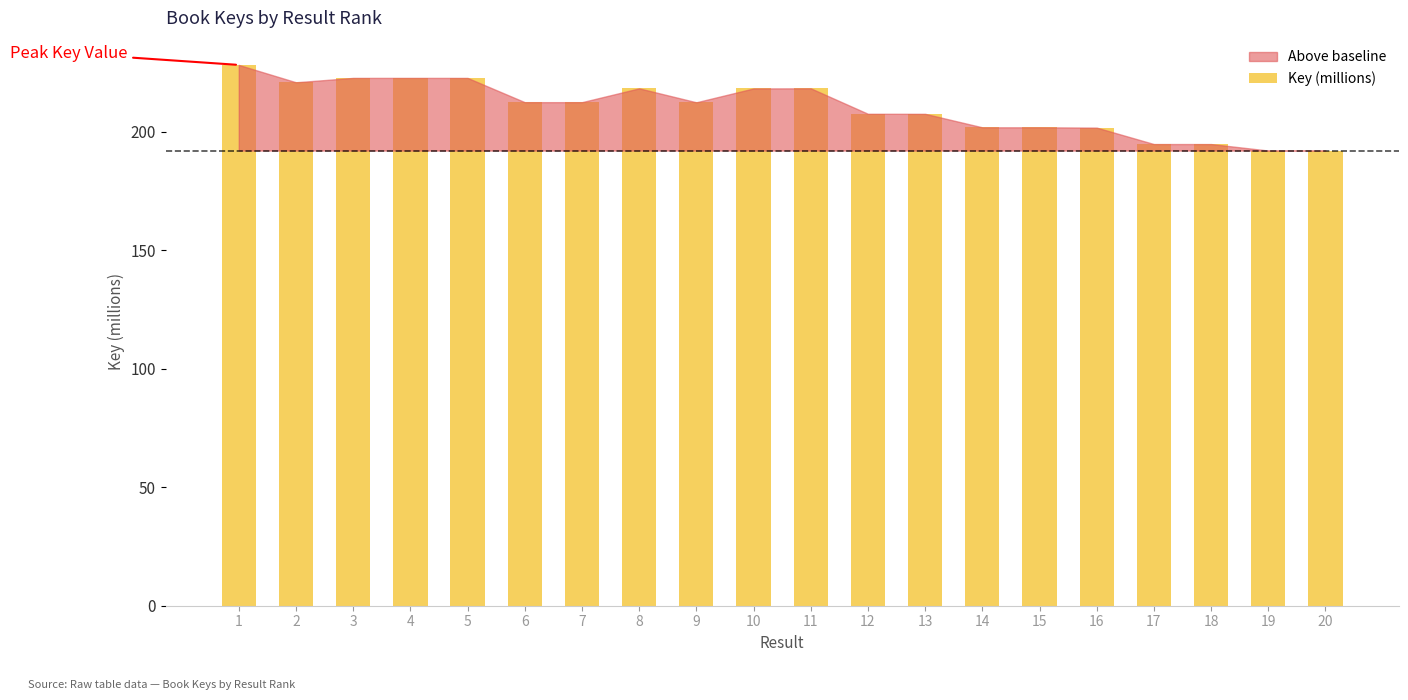

How many distinct data groups are displayed?

1